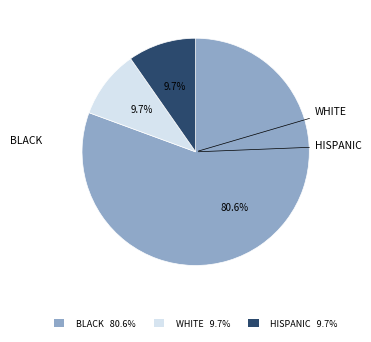

Does any single category account for the majority?

Yes